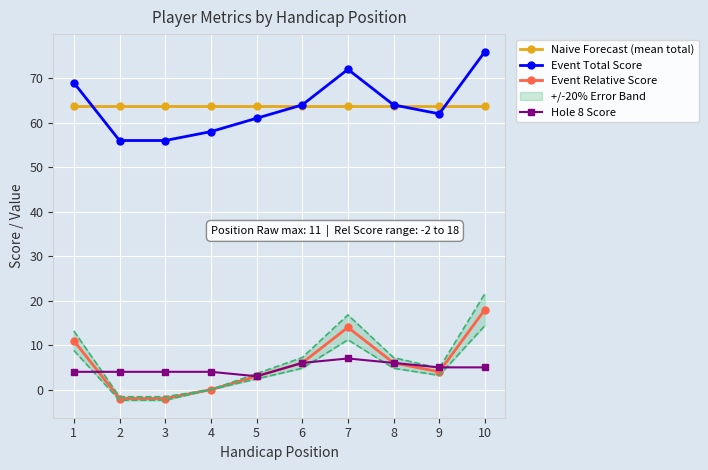

What is the difference between the maximum and minimum values in the Hole 8 Score series?

4.0